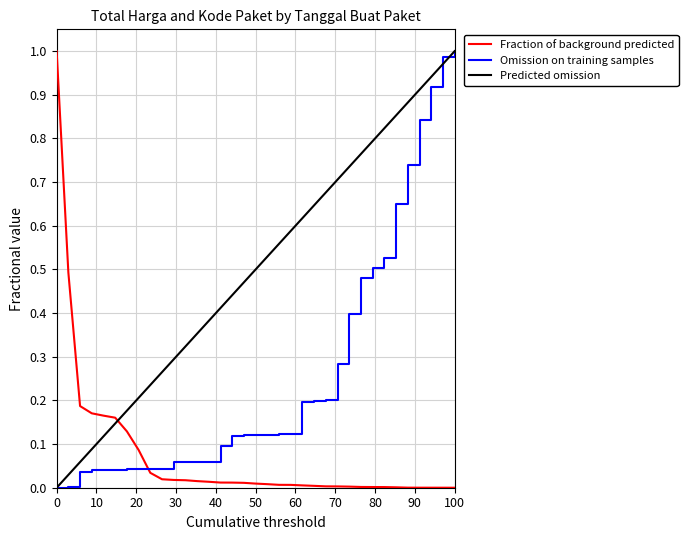

Rank the series by their average value, from lowest to highest.

Fraction of background predicted, Omission on training samples, Predicted omission